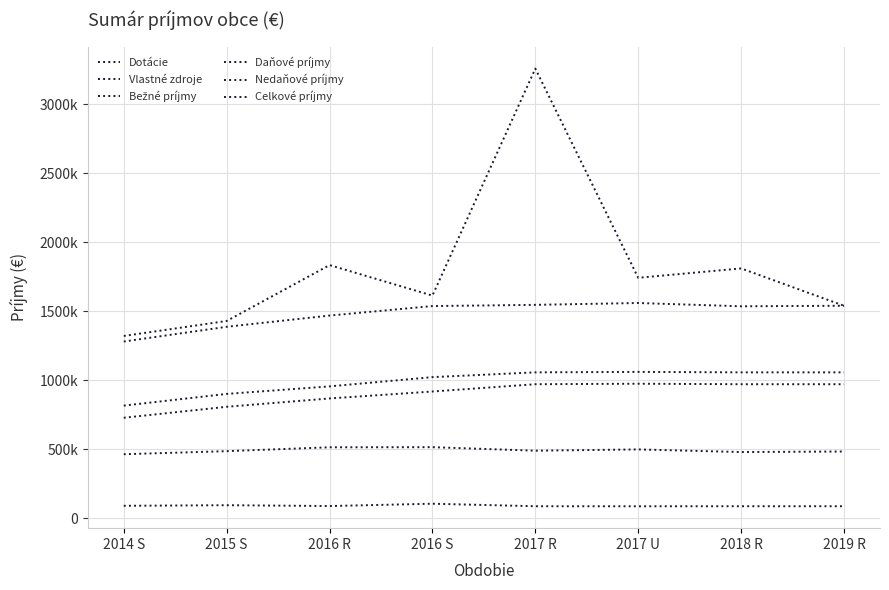

Does the chart display data point markers on the line(s)?

No